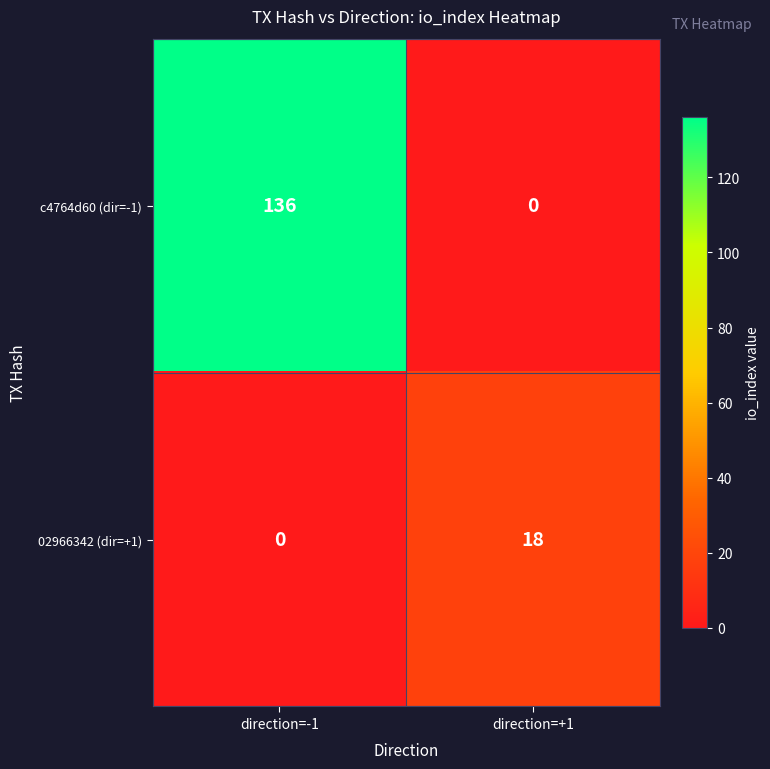

How many distinct data groups are displayed?

2